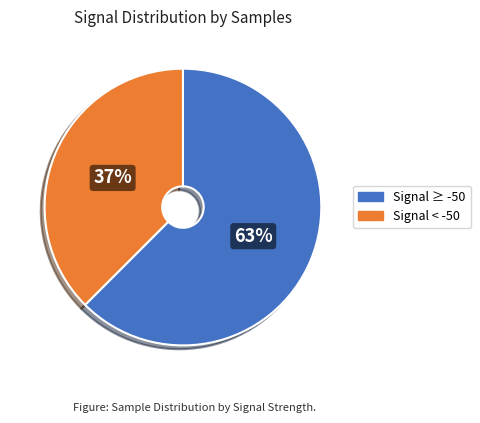

To the nearest percent, what is the average slice percentage?

50%